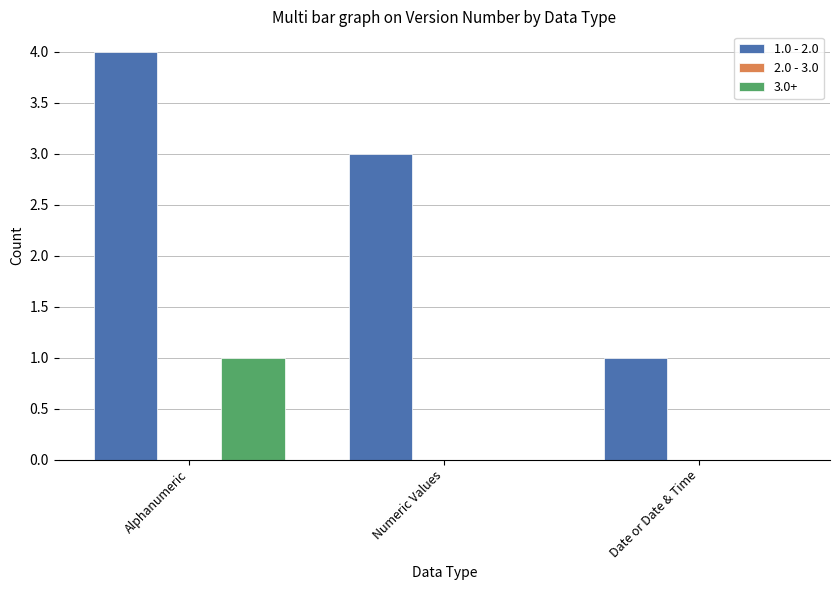

What is the spread (max minus min) of values at Alphanumeric?

3